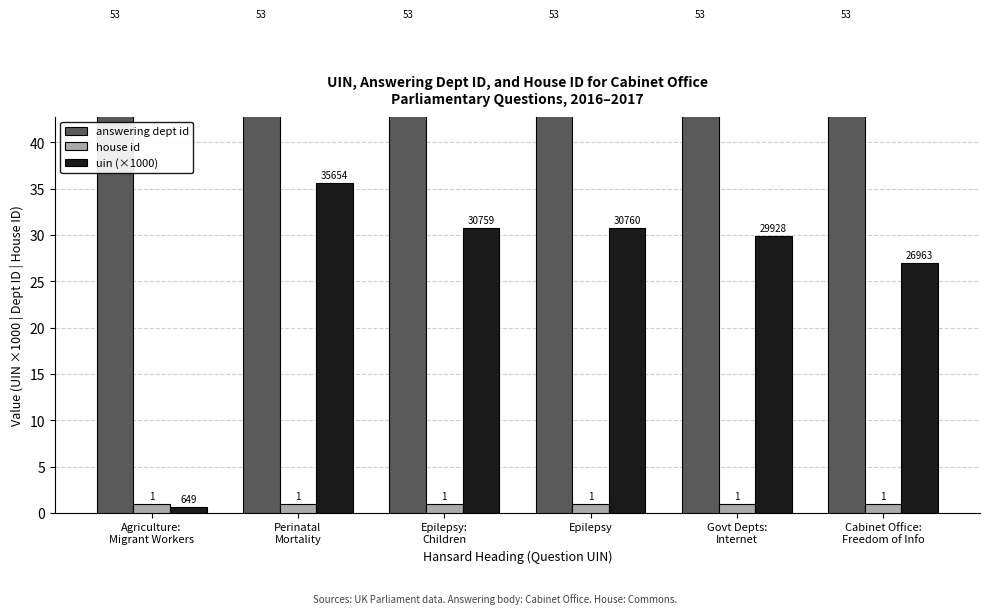

Where does the uin (×1000) series first go above 30?

Perinatal
Mortality